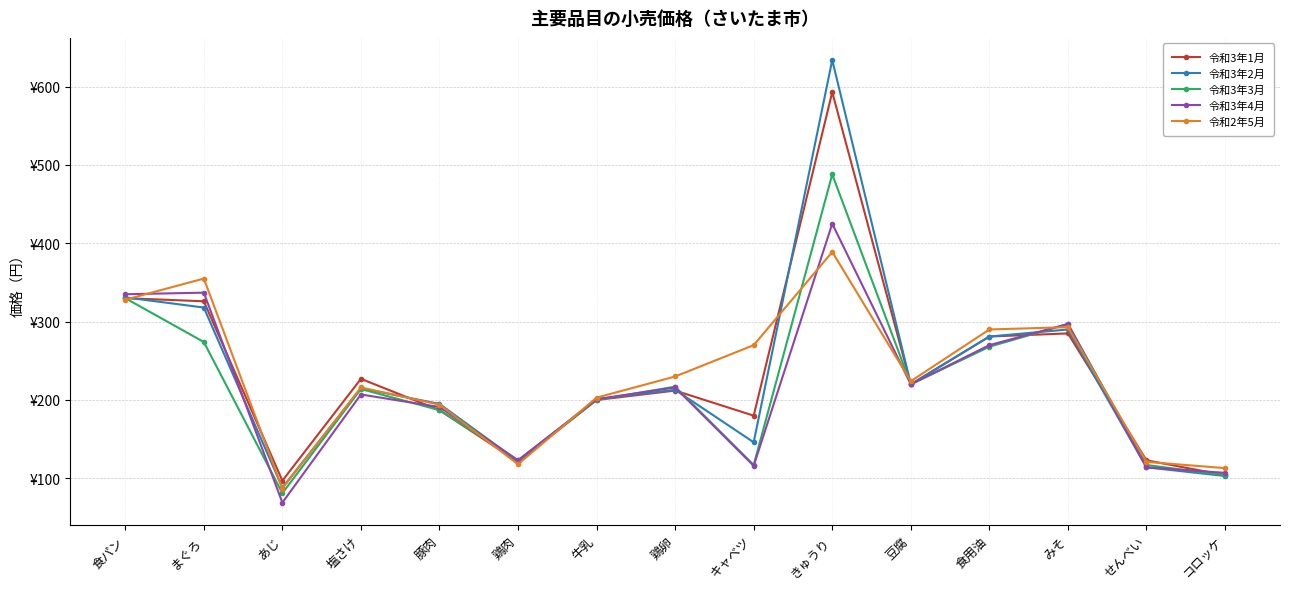

Reading right to left, list all the values displayed in this chart.

令和3年1月: コロッケ=104	せんべい=123	みそ=285	食用油=281	豆腐=220	きゅうり=593	キャベツ=180	鶏卵=212	牛乳=200	鶏肉=121	豚肉=187	塩さけ=227	あじ=97	まぐろ=326	食パン=330
令和3年2月: コロッケ=103	せんべい=114	みそ=290	食用油=281	豆腐=220	きゅうり=634	キャベツ=146	鶏卵=213	牛乳=201	鶏肉=122	豚肉=195	塩さけ=215	あじ=88	まぐろ=318	食パン=331
令和3年3月: コロッケ=104	せんべい=117	みそ=297	食用油=268	豆腐=220	きゅうり=488	キャベツ=117	鶏卵=217	牛乳=200	鶏肉=123	豚肉=187	塩さけ=214	あじ=81	まぐろ=274	食パン=330
令和3年4月: コロッケ=107	せんべい=114	みそ=297	食用油=270	豆腐=220	きゅうり=425	キャベツ=116	鶏卵=216	牛乳=201	鶏肉=123	豚肉=191	塩さけ=207	あじ=69	まぐろ=337	食パン=335
令和2年5月: コロッケ=113	せんべい=121	みそ=293	食用油=290	豆腐=224	きゅうり=389	キャベツ=270	鶏卵=230	牛乳=203	鶏肉=118	豚肉=194	塩さけ=216	あじ=87	まぐろ=355	食パン=328